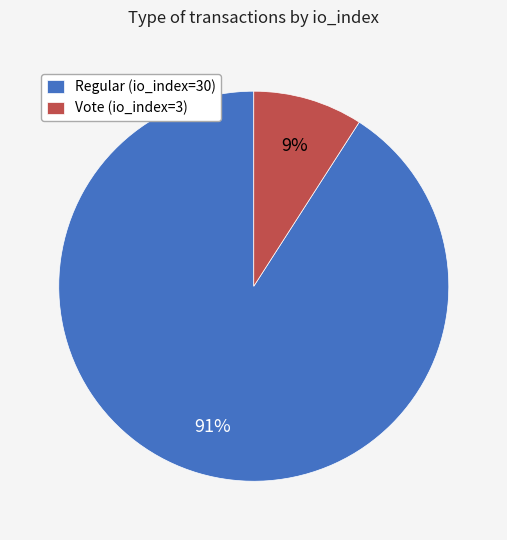

Which has a higher value, Regular (io_index=30) or Vote (io_index=3)?

Regular (io_index=30)